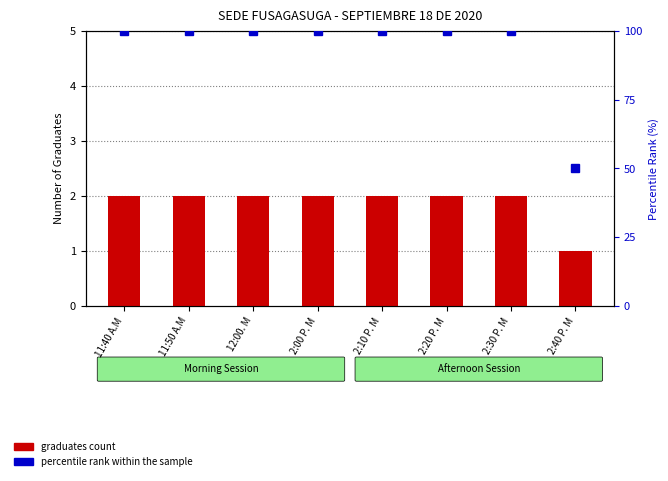

Between 2:10 P. M and 2:20 P. M, which series saw the biggest shift?

graduates count